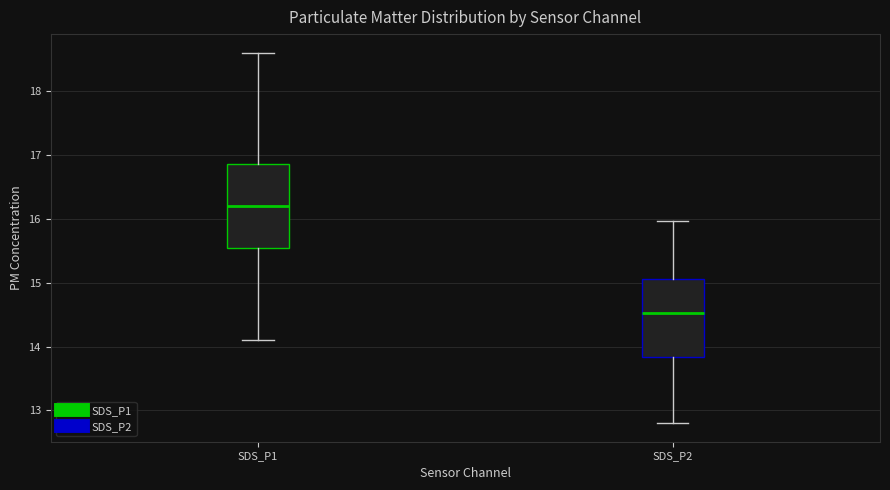

Which box's median line is the lowest?

SDS_P2